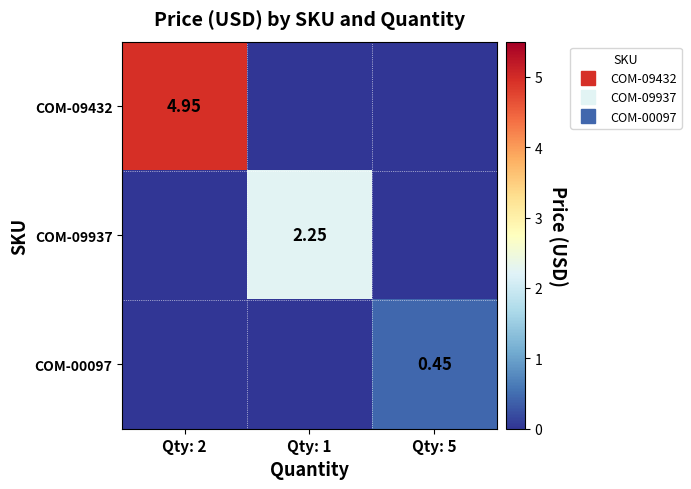

At which category does the chart reach its peak across all series?

Qty: 2